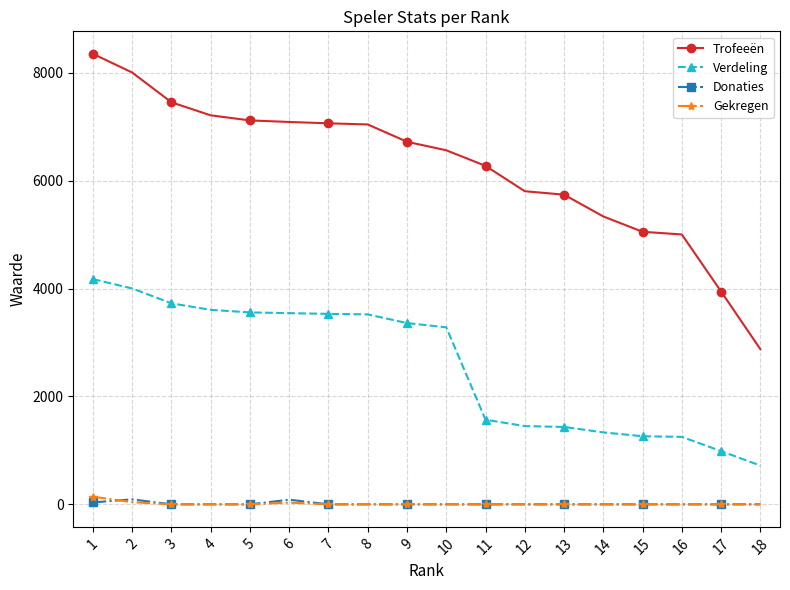

Which series has the largest total across all categories?

Trofeeën